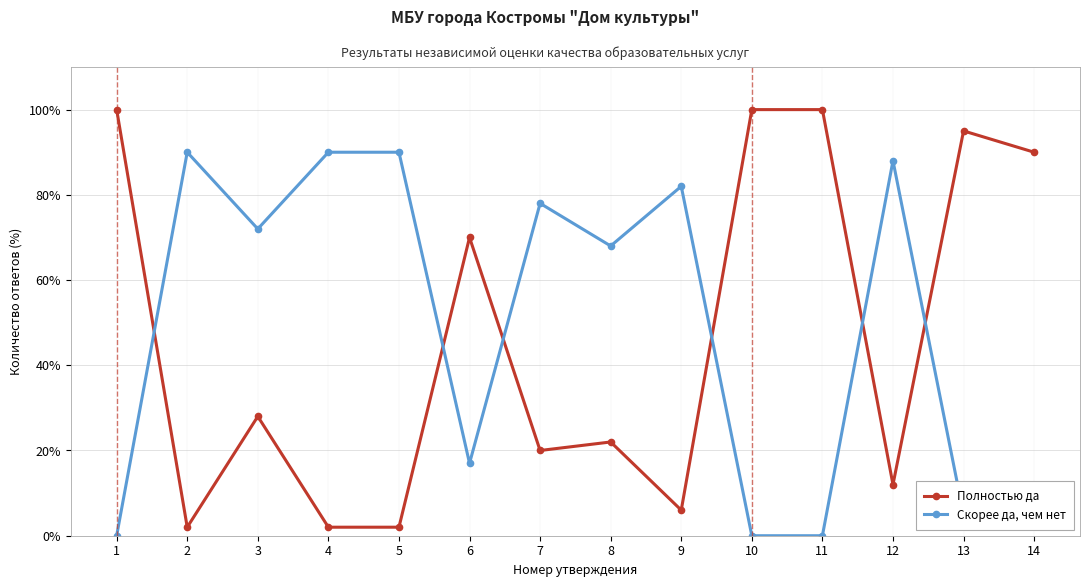

Reading left to right, transcribe all the data shown in this chart.

Полностью да: 1=100	2=2	3=28	4=2	5=2	6=70	7=20	8=22	9=6	10=100	11=100	12=12	13=95	14=90
Скорее да, чем нет: 1=0	2=90	3=72	4=90	5=90	6=17	7=78	8=68	9=82	10=0	11=0	12=88	13=5	14=10